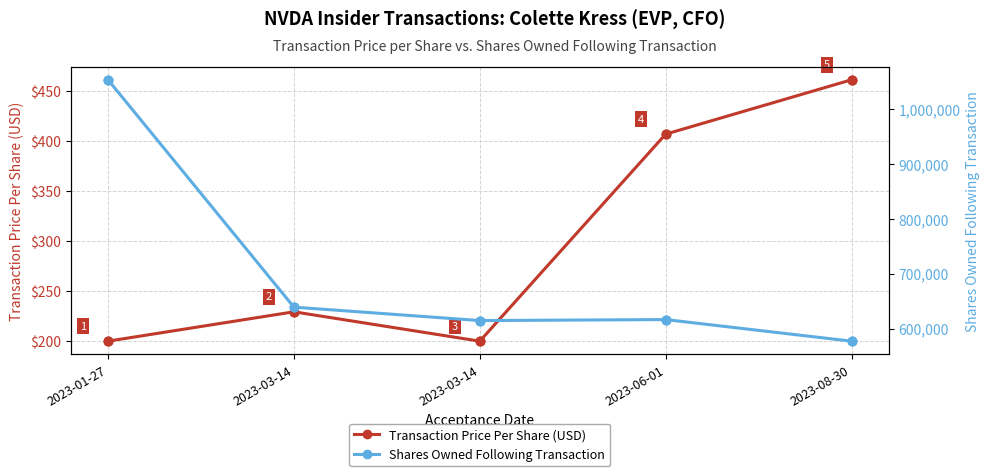

What are all the series names shown in the legend?

Transaction Price Per Share (USD), Shares Owned Following Transaction